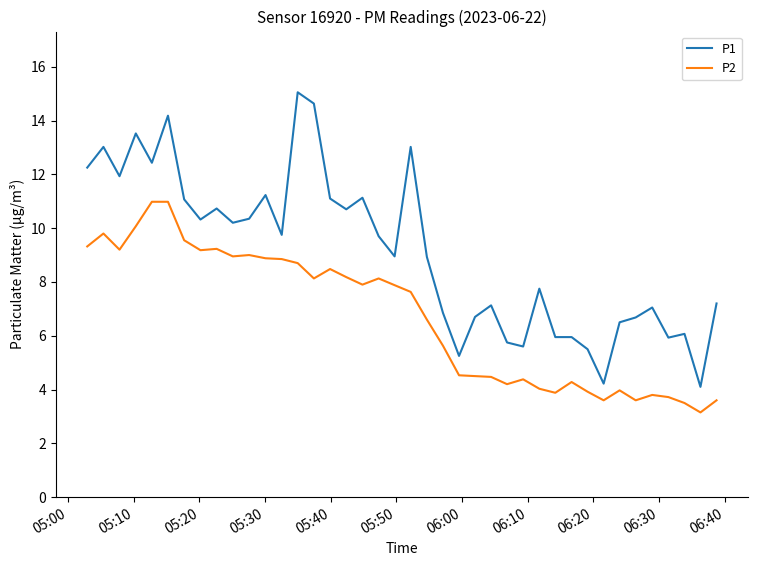

What is the highest value of the P1 series?

15.1